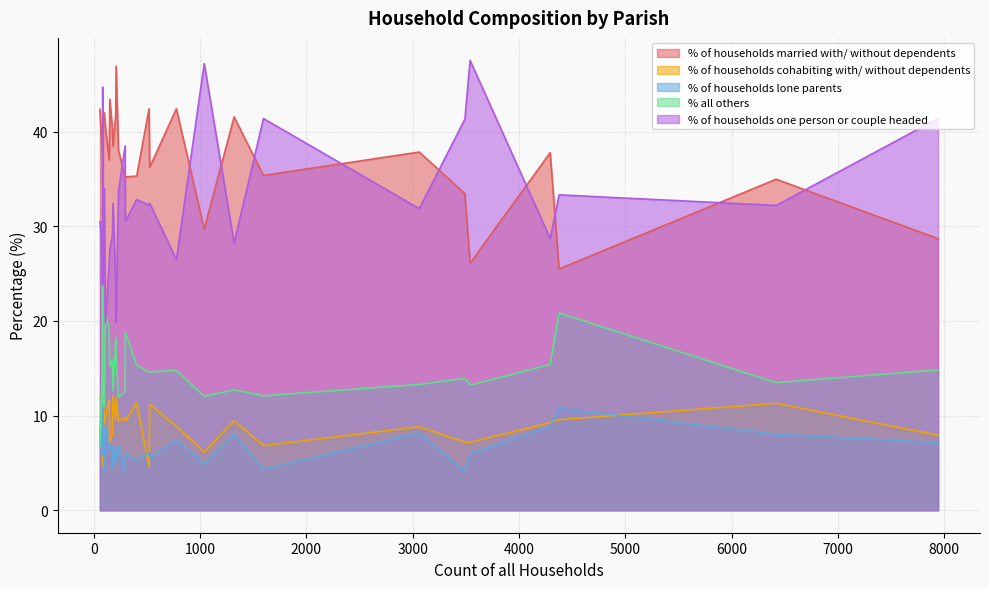

What are all the series names shown in the legend?

% of households married with/ without dependents, % of households cohabiting with/ without dependents, % of households lone parents, % all others, % of households one person or couple headed